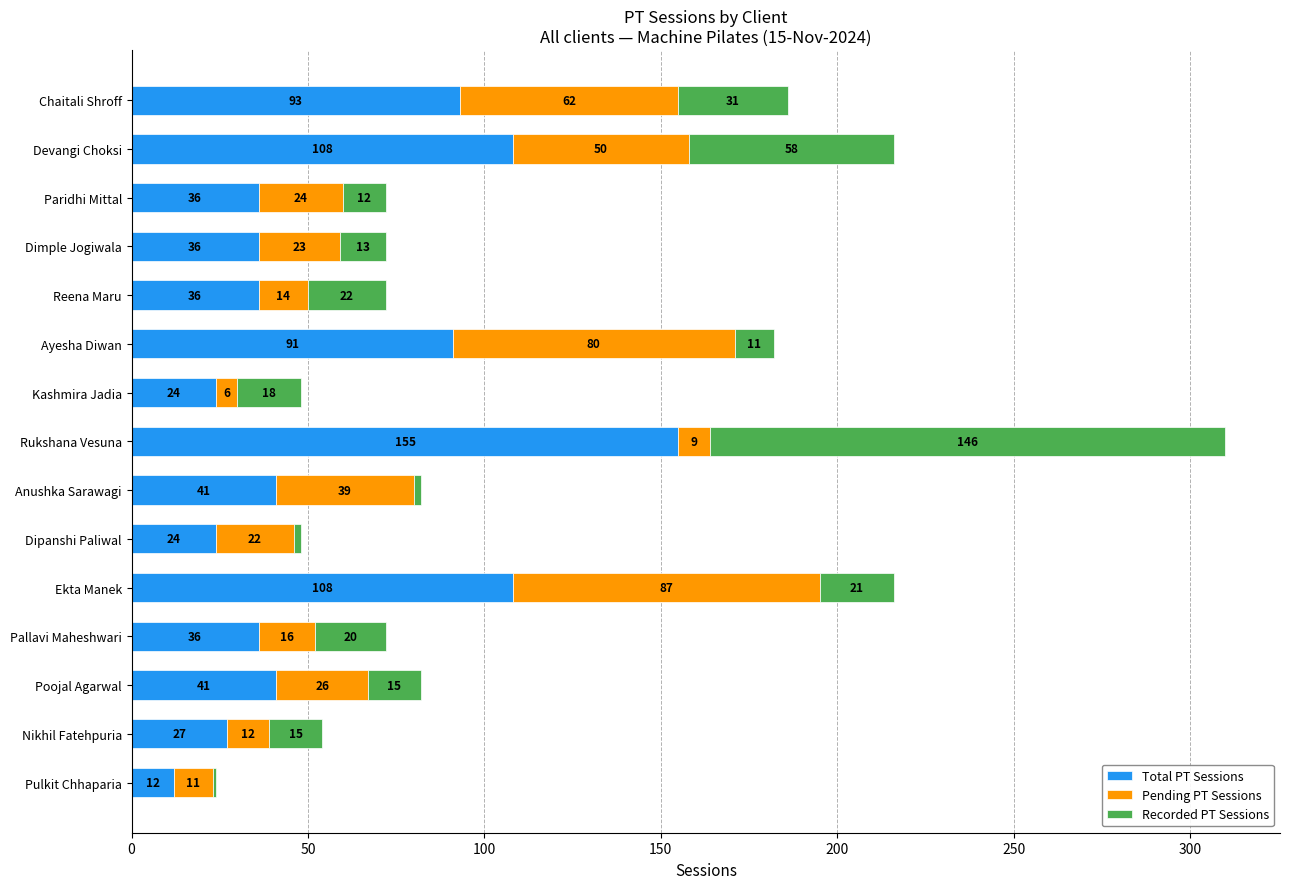

Is it true that Total PT Sessions equals 9 at Dimple Jogiwala?

False